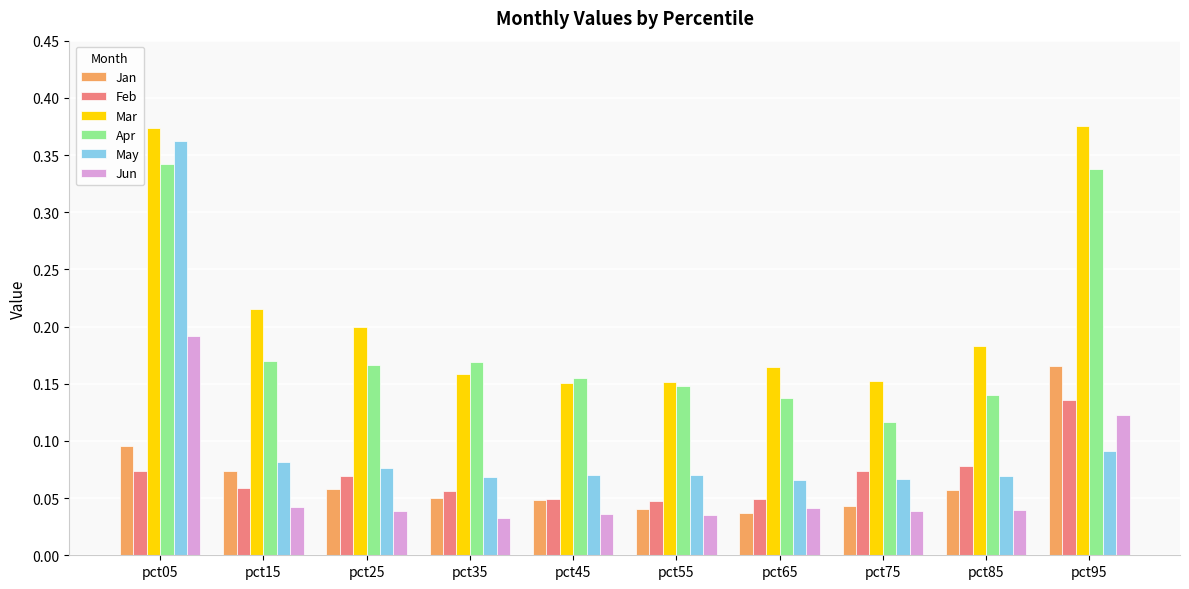

What are all the series names shown in the legend?

Jan, Feb, Mar, Apr, May, Jun